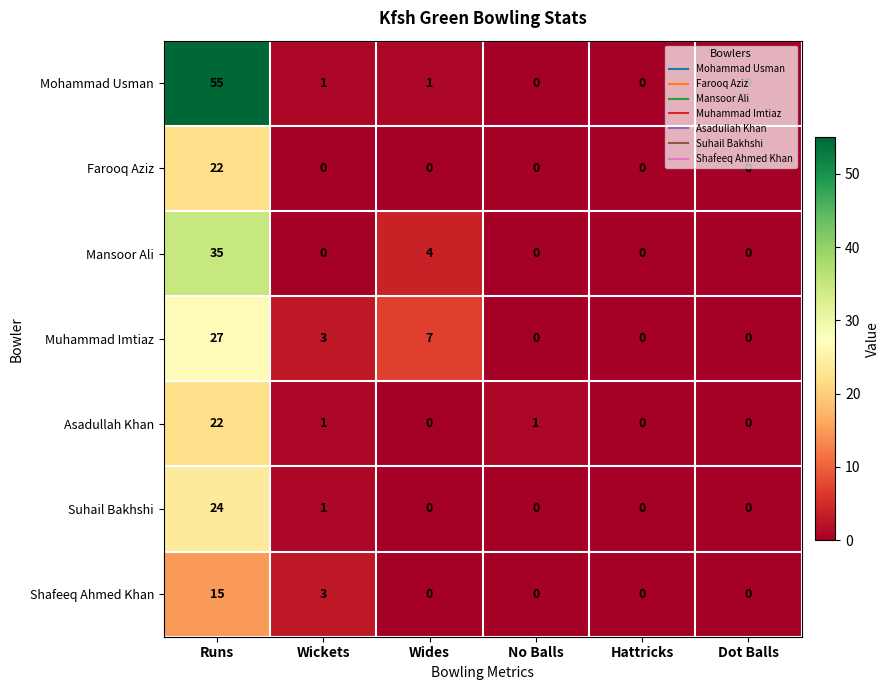

What is the difference between the maximum and minimum values in the Shafeeq Ahmed Khan series?

15